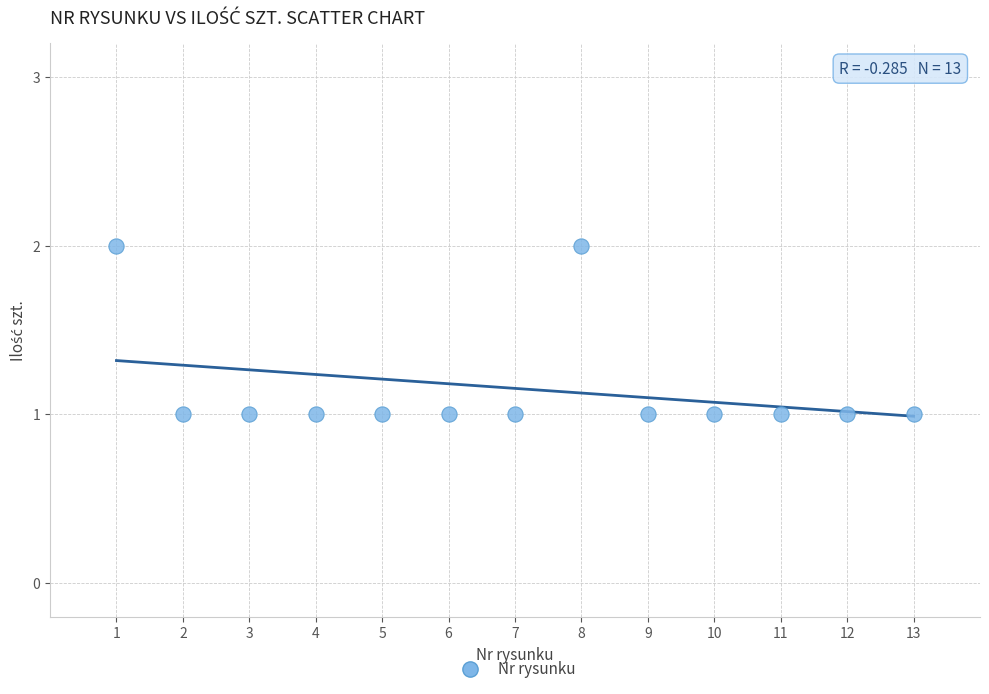

What is the range of X values (max minus min)?

12